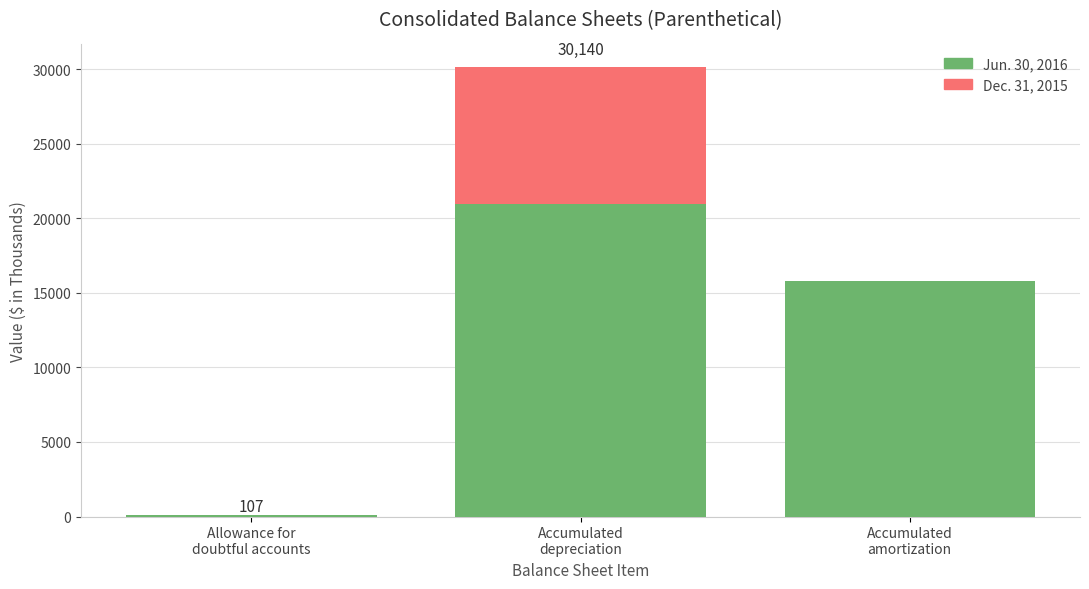

At Allowance for
doubtful accounts, list the series in order from smallest to largest.

Dec. 31, 2015, Jun. 30, 2016